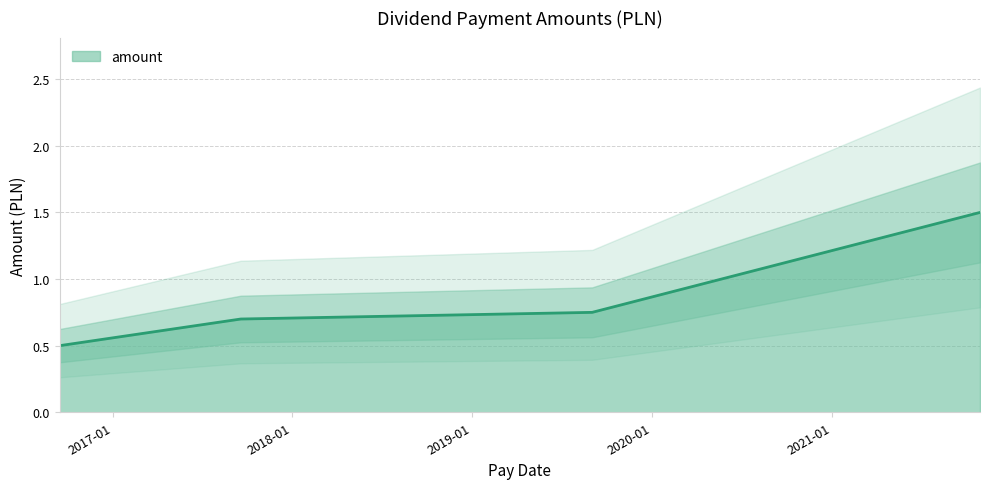

Rank the categories by value from highest to lowest.

2021-10-29, 2019-09-02, 2017-09-18, 2016-09-15